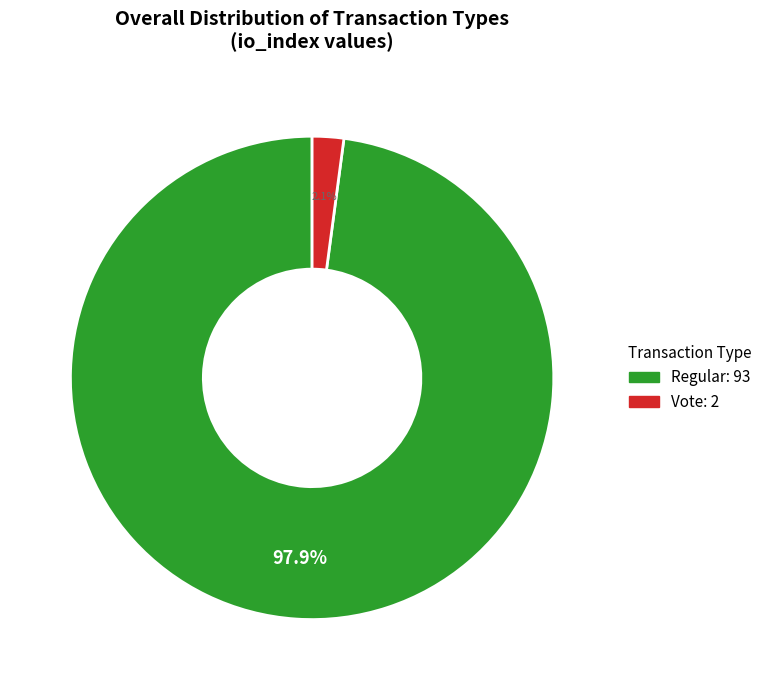

Rank the categories by value from lowest to highest.

Vote: 2, Regular: 93